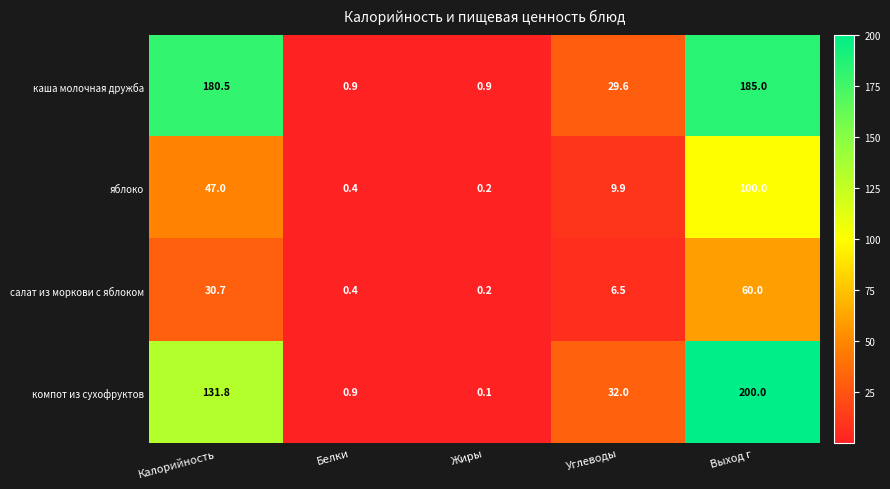

Which category has the highest value in the компот из сухофруктов series?

Выход г